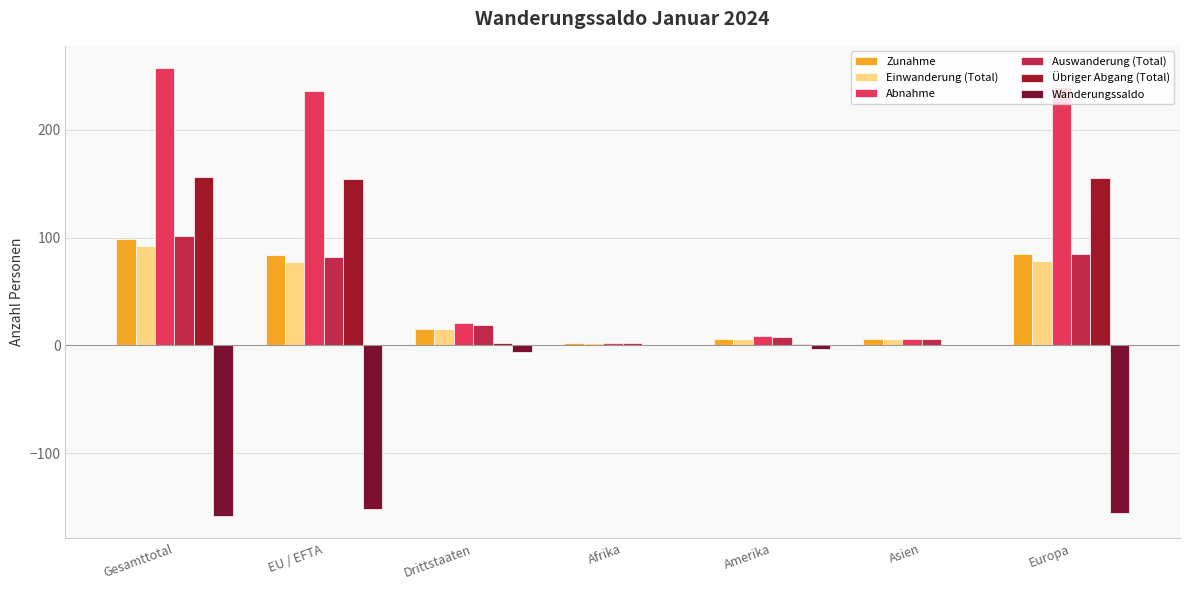

How many values in the Wanderungssaldo series exceed -6?

3